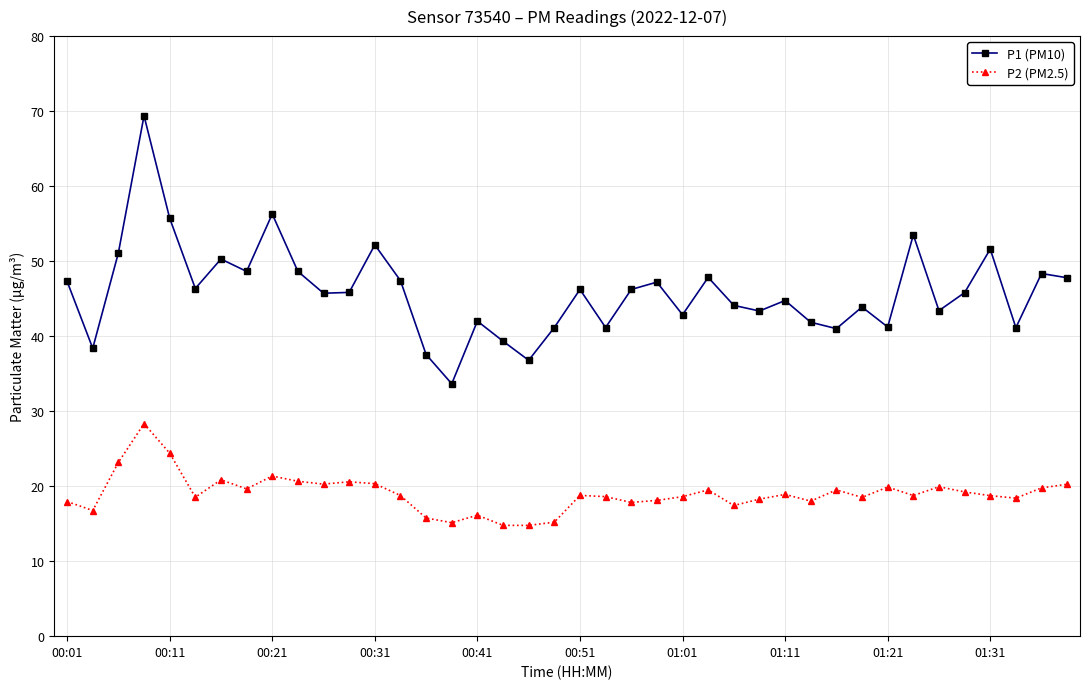

What is the value of the P2 (PM2.5) point at the 19th from the left?

14.8